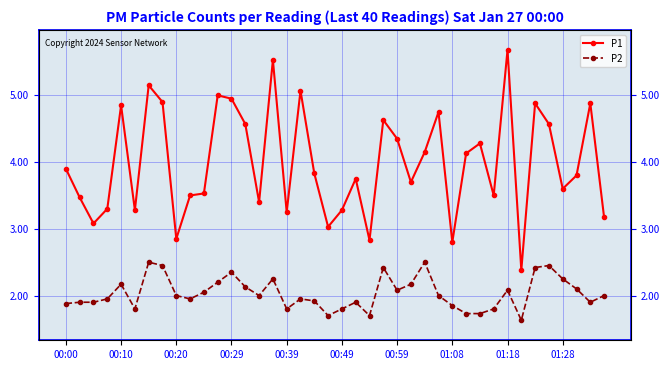

Which series changed the most between 12 and 18?

P1